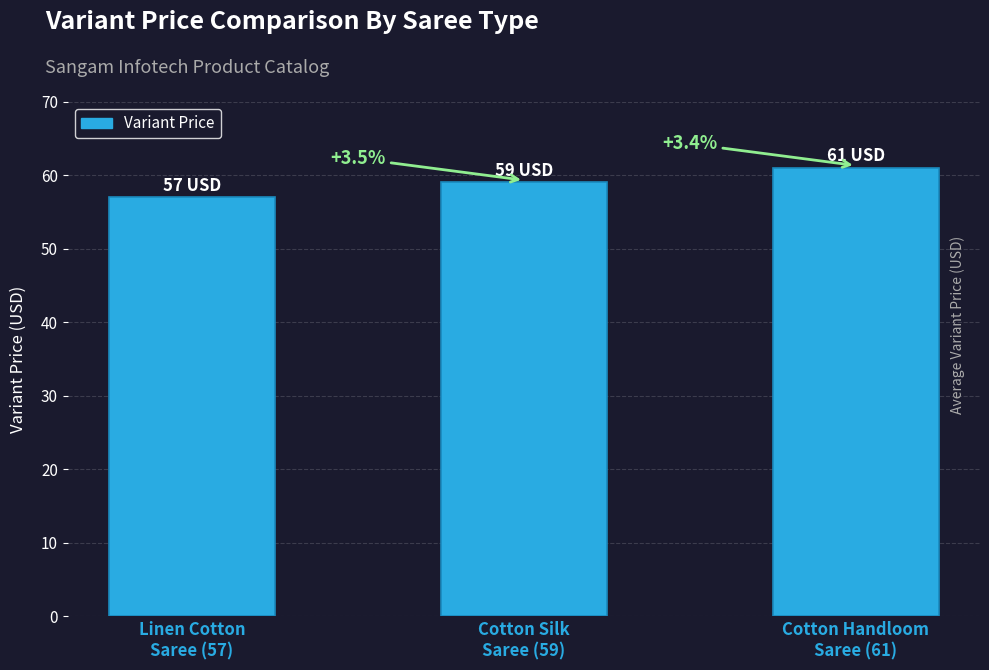

Which has a higher value, Cotton Handloom
Saree (61) or Linen Cotton
Saree (57)?

Cotton Handloom
Saree (61)